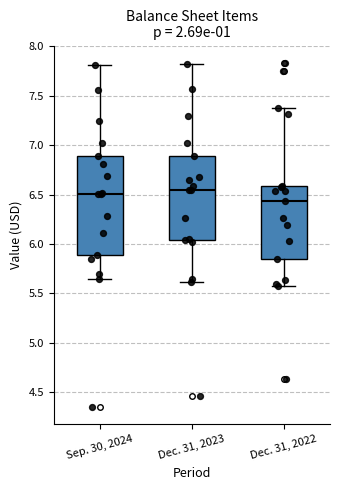

Which box has the lowest median line?

Dec. 31, 2022